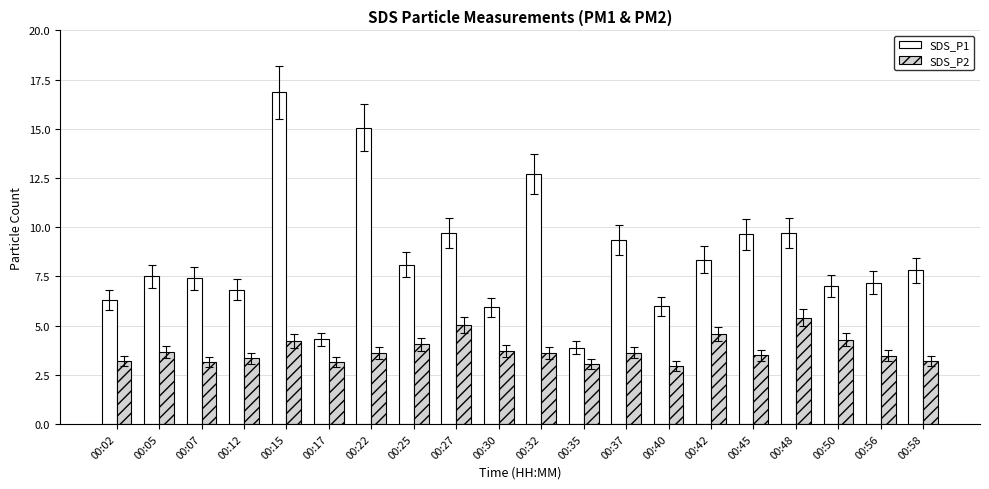

What is the greatest value displayed?

16.9